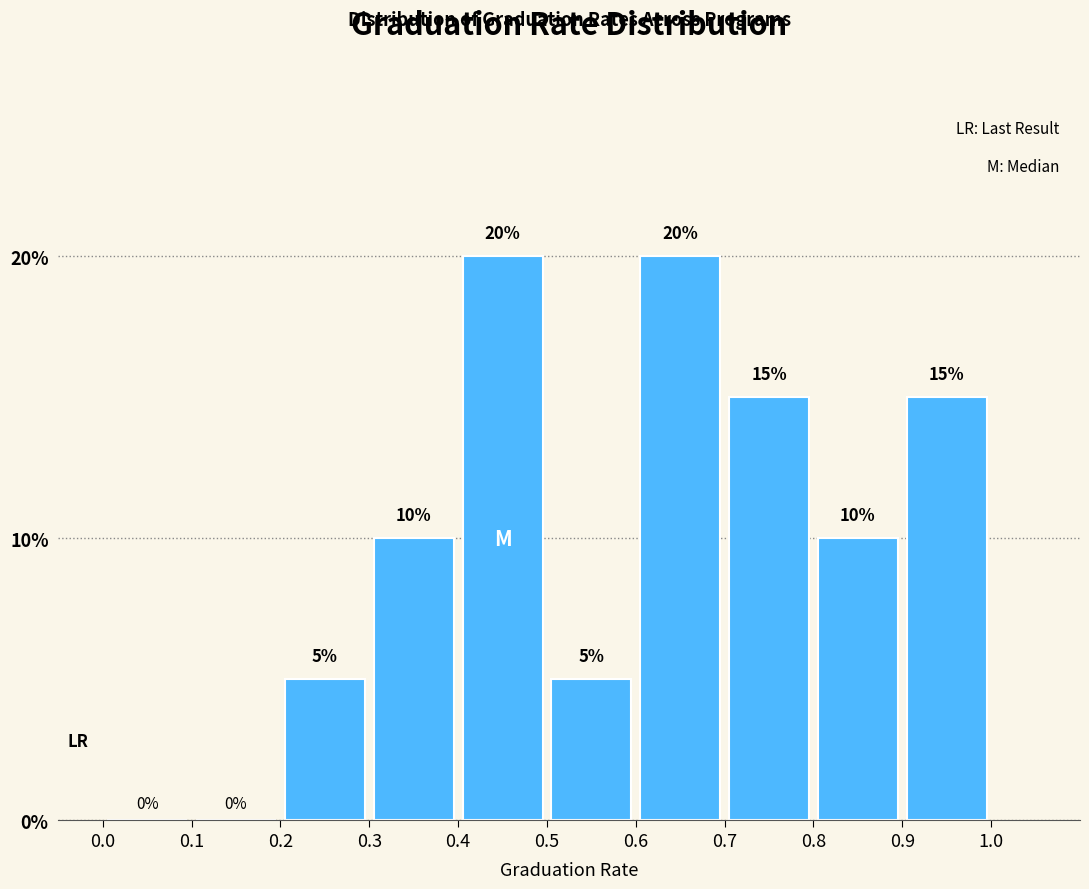

Reading left to right, transcribe this chart: for each bar, give the range it covers on the x-axis and its height.

0.0 to 0.1: 0
0.1 to 0.2: 0
0.2 to 0.3: 5
0.3 to 0.4: 10
0.4 to 0.5: 20
0.5 to 0.6: 5
0.6 to 0.7: 20
0.7 to 0.8: 15
0.8 to 0.9: 10
0.9 to 1.0: 15